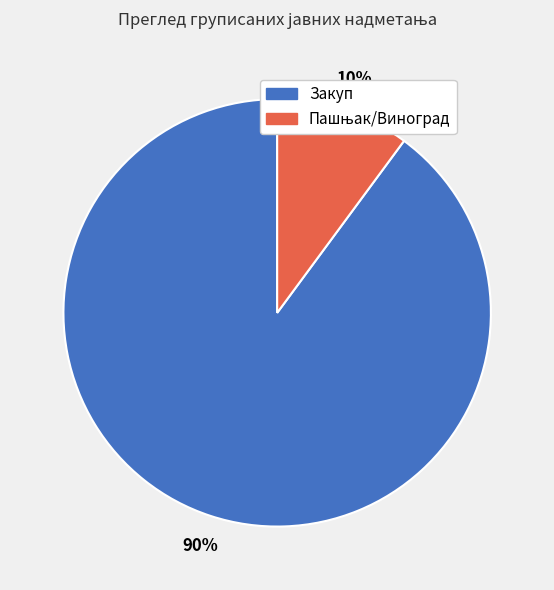

To the nearest percent, what is the average slice percentage?

50%